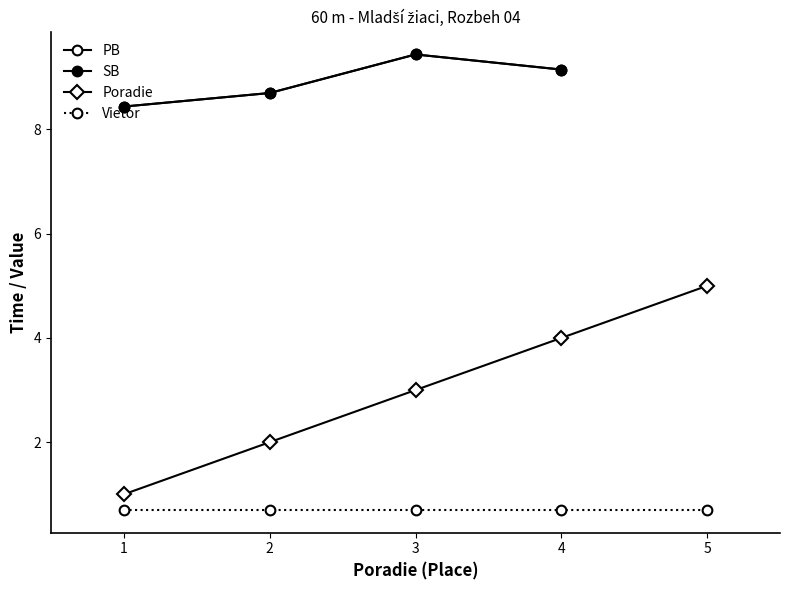

Is it true that Vietor equals 0.7 at 1?

True